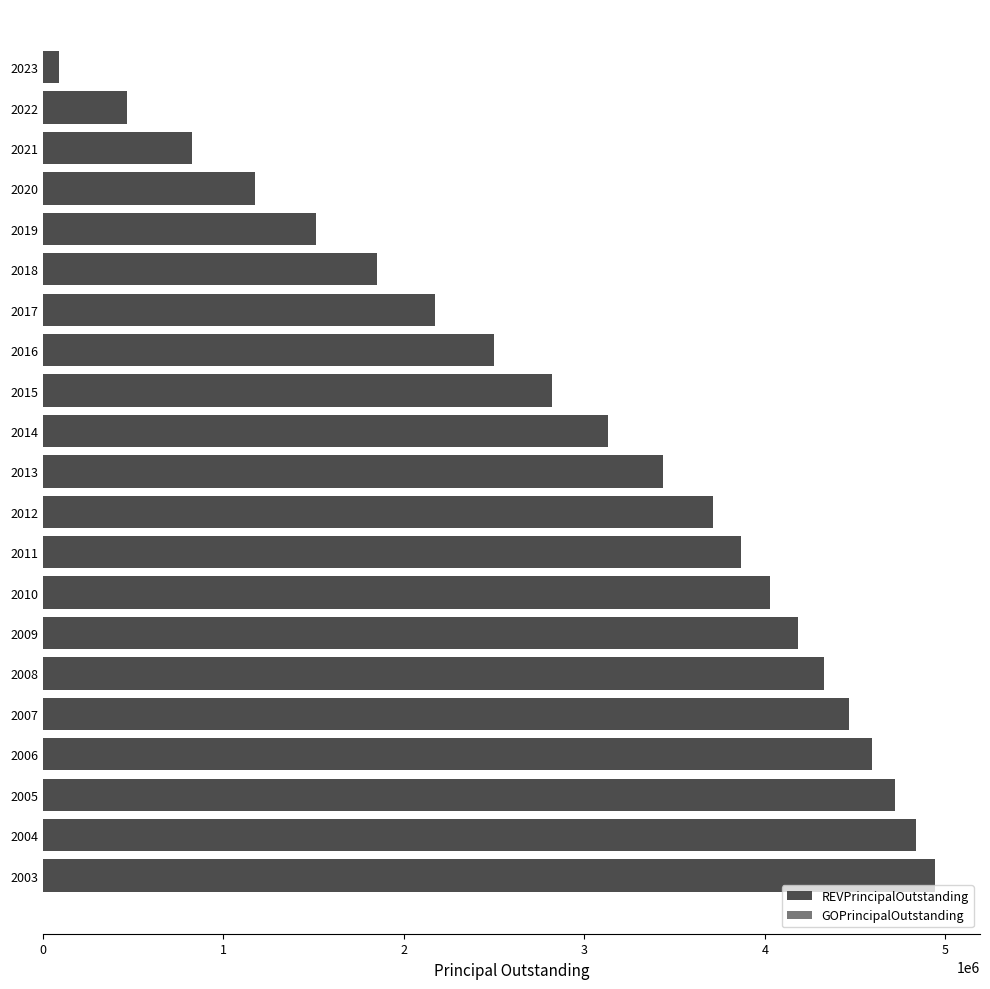

What is the approximate value at 2019, to the nearest 50?

1515000